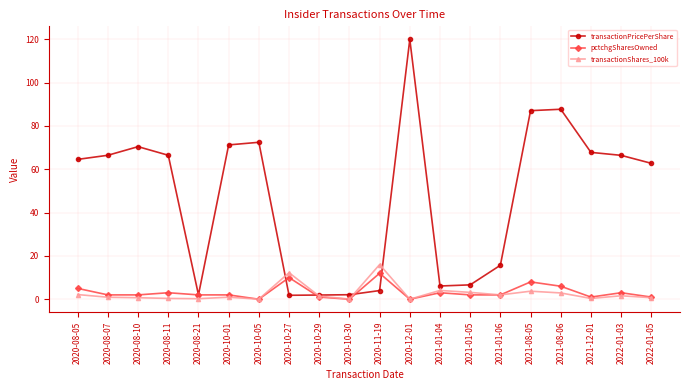

What is the value of the pctchgSharesOwned point at the 14th from the left?

2.0